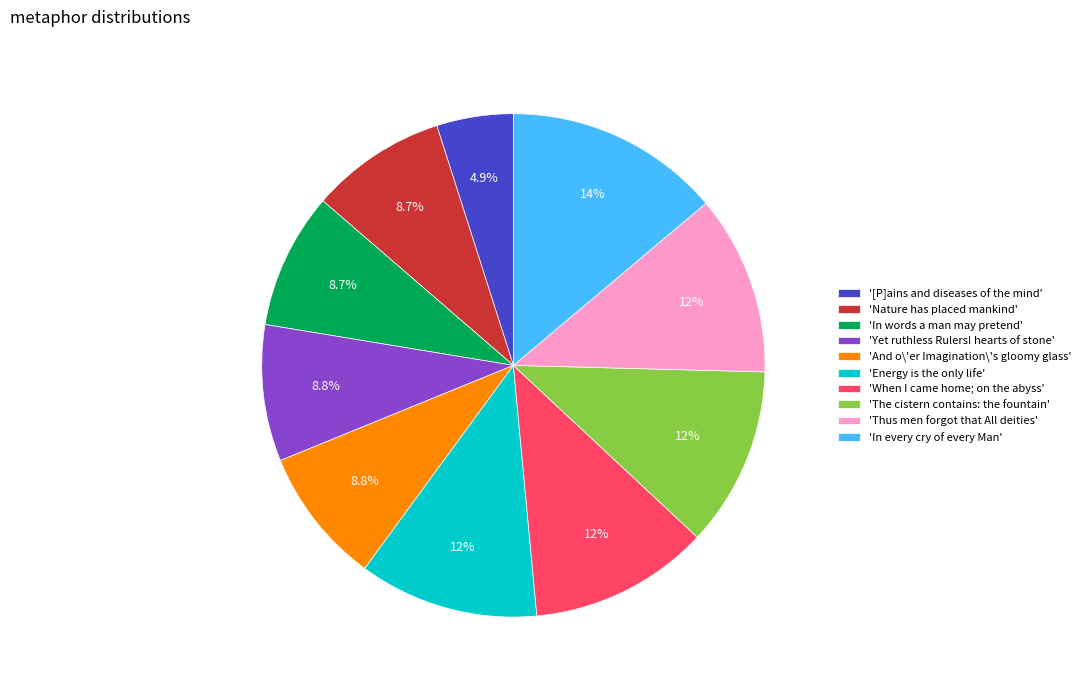

Between '[P]ains and diseases of the mind' and 'And o\'er Imagination\'s gloomy glass', which is larger?

'And o\'er Imagination\'s gloomy glass'